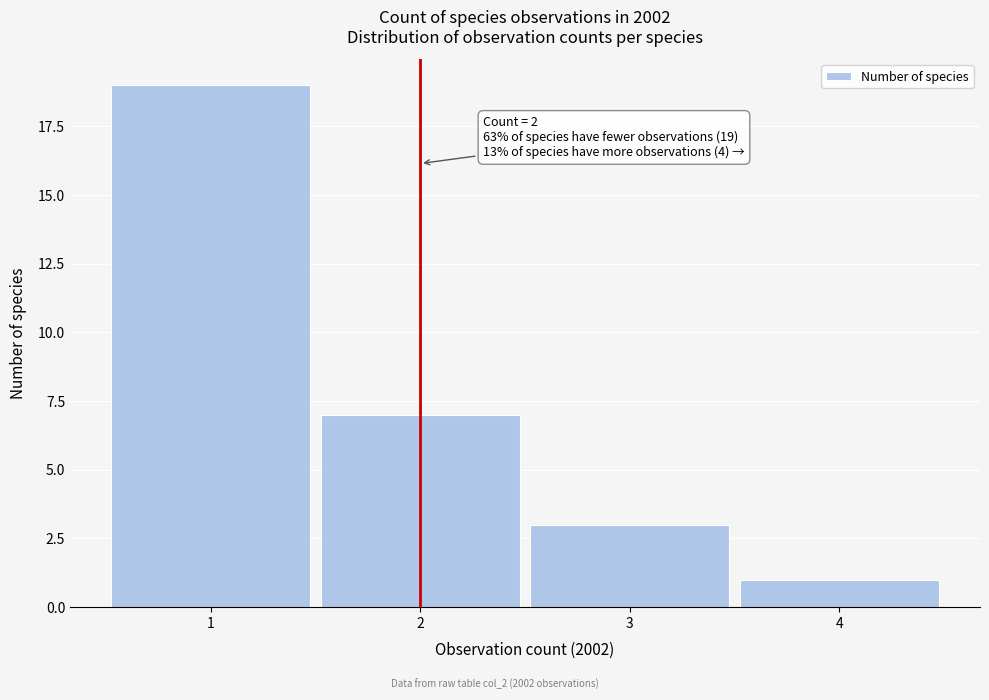

Over which range of the x-axis is the bar tallest?

0.5 to 1.5